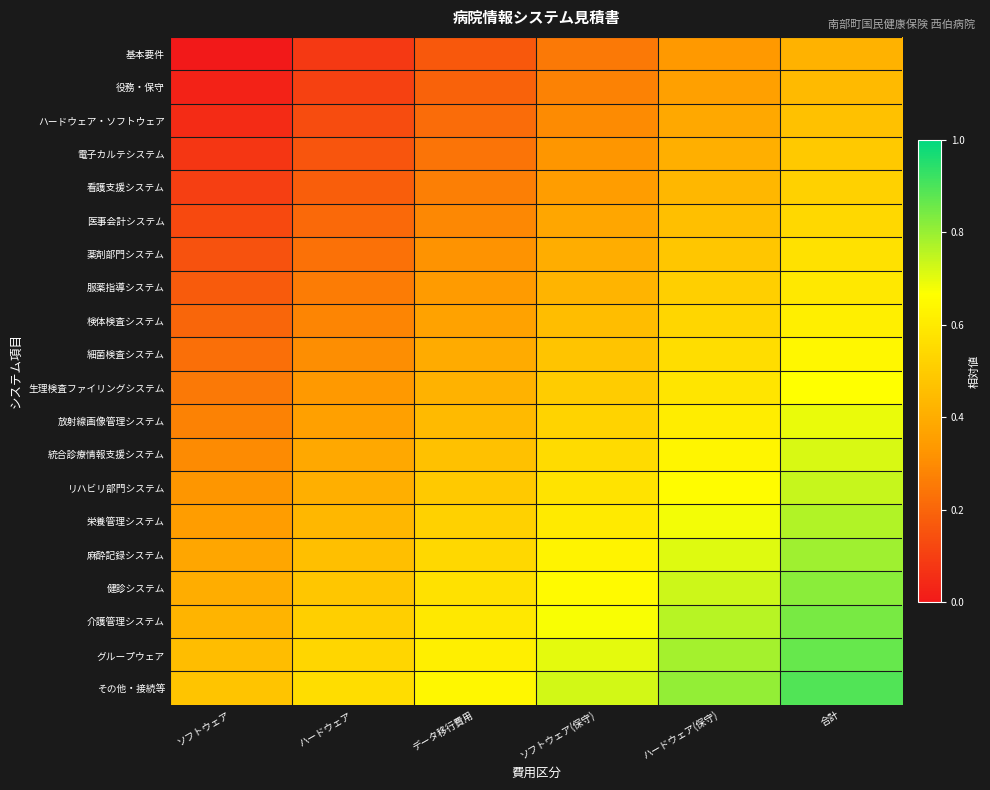

Which has a higher value, ハードウェア(保守) or データ移行費用?

ハードウェア(保守)